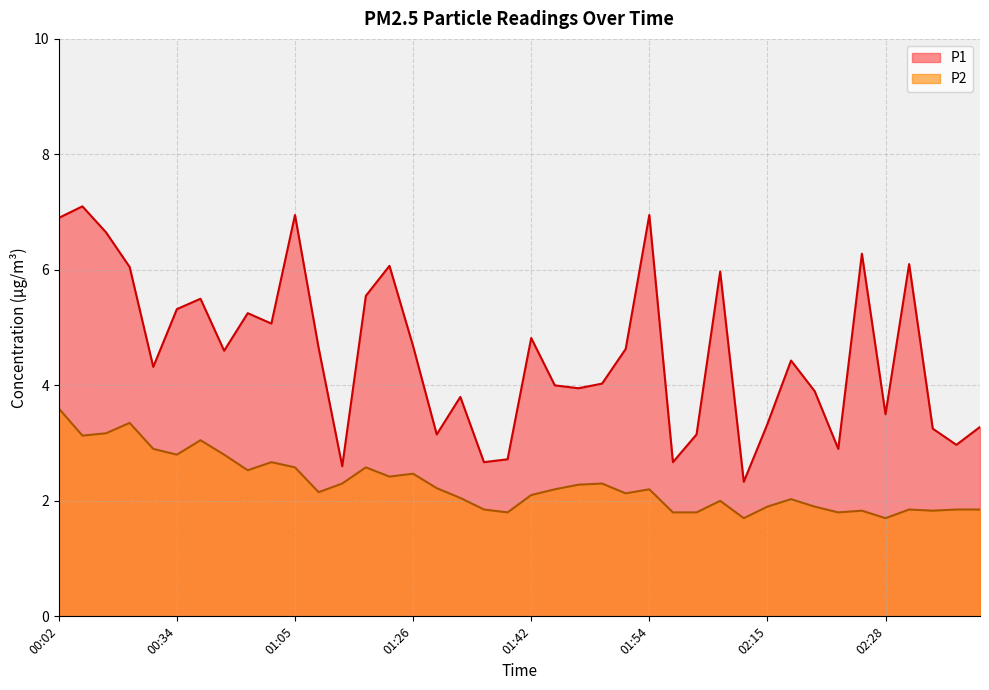

What is the difference between the maximum and minimum values in the P1 series?

4.8